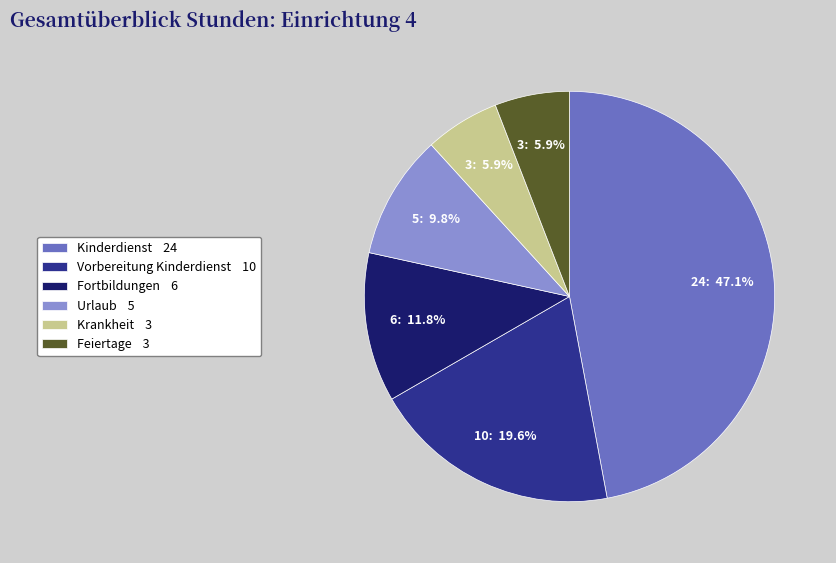

Count the number of slices in the pie.

6